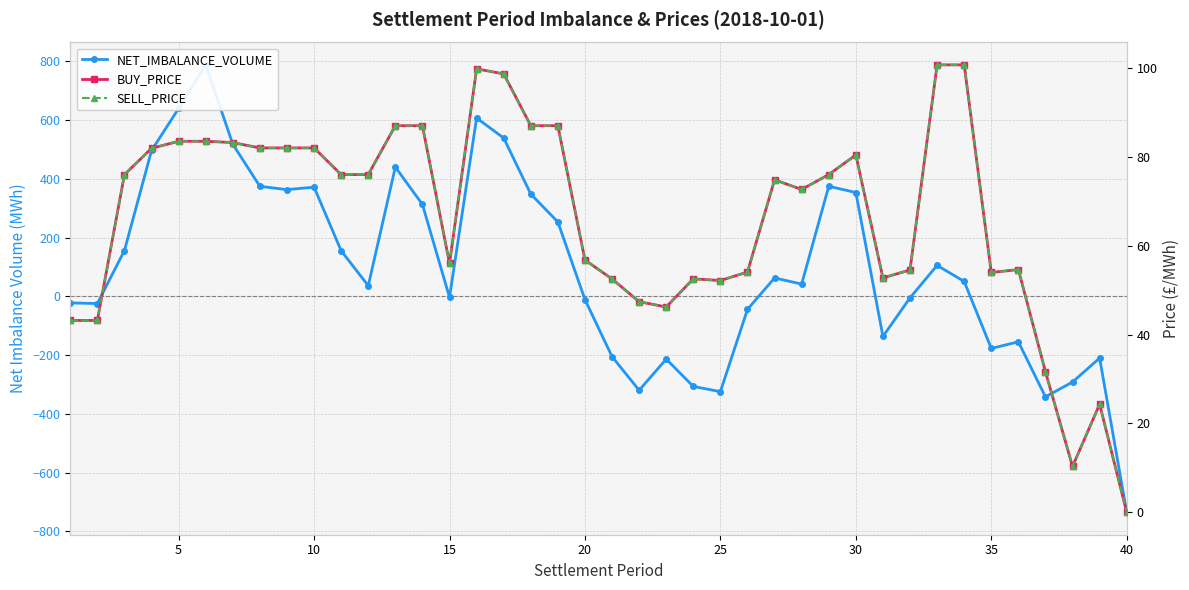

How many data points in SELL_PRICE are less than 76?

20